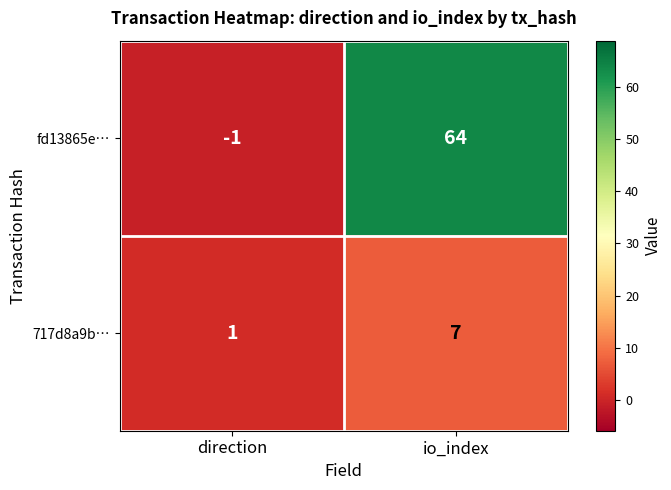

The 717d8a9b… series shows 0 at direction. True or false?

False